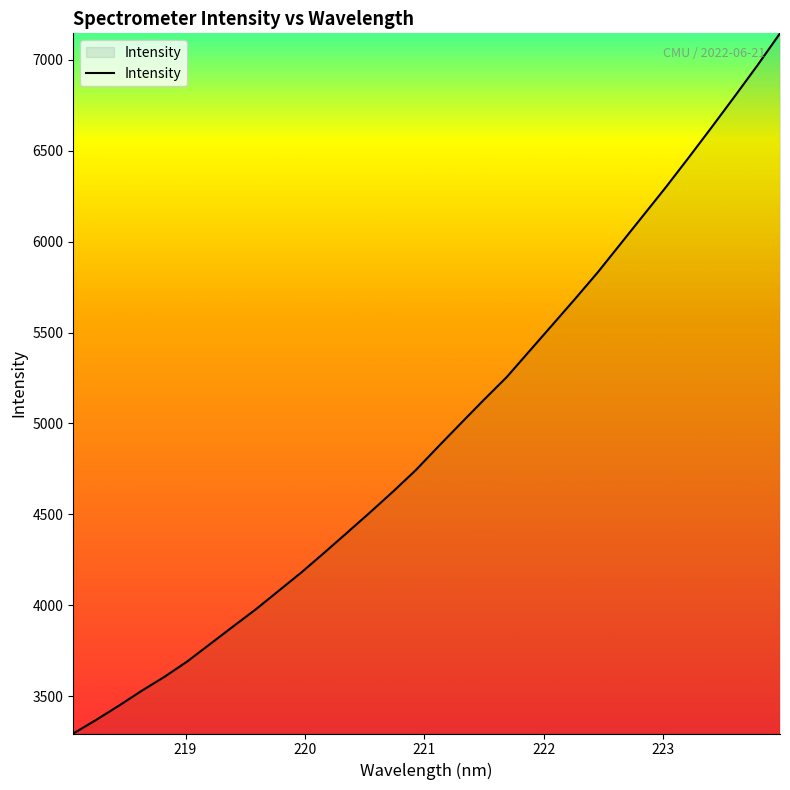

What is the smallest value displayed?

3294.9